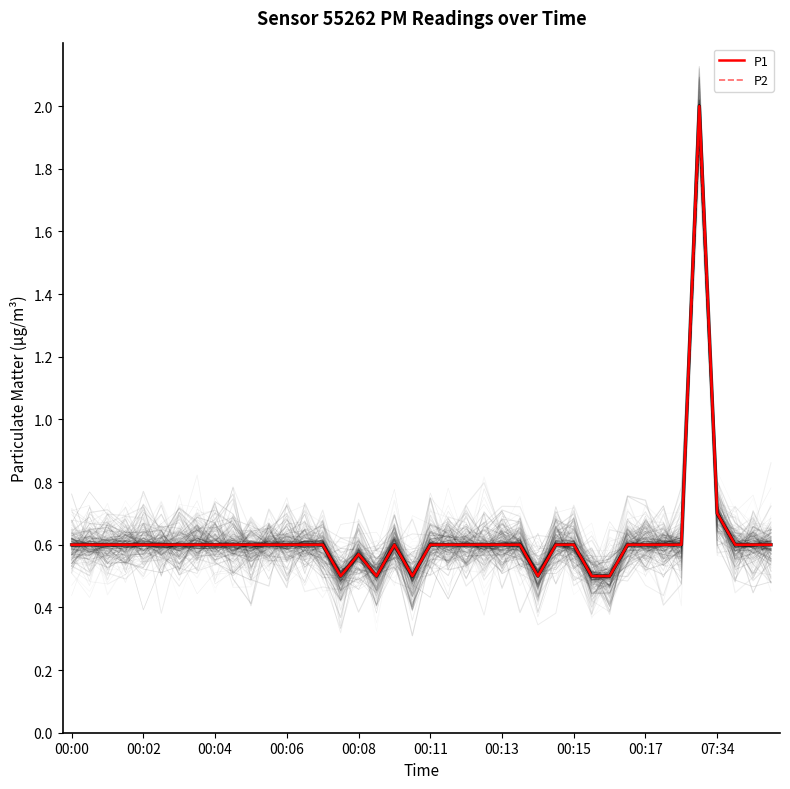

What is the greatest value displayed?

2.0